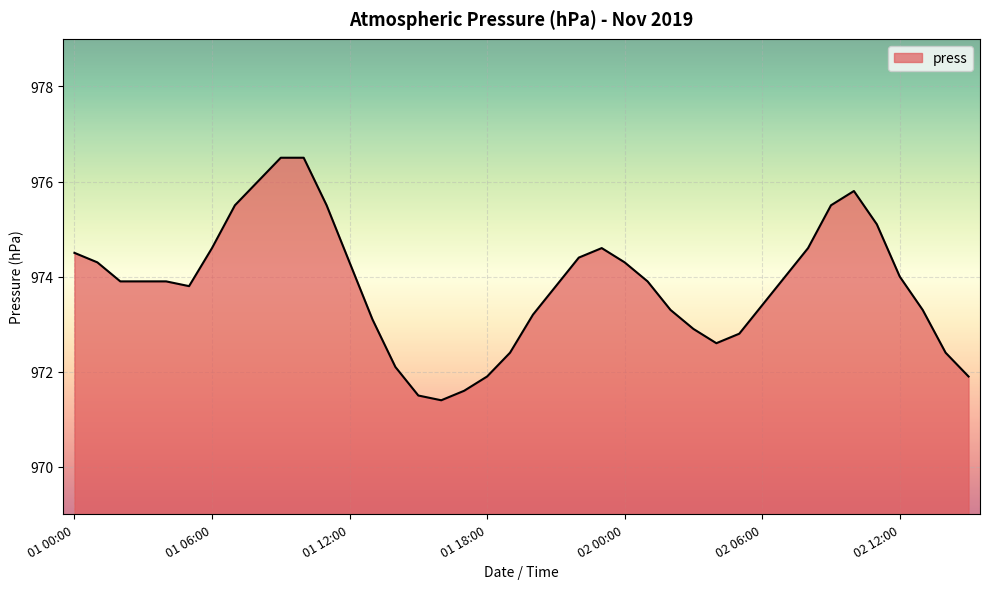

What is the minimum value shown in the chart?

971.4